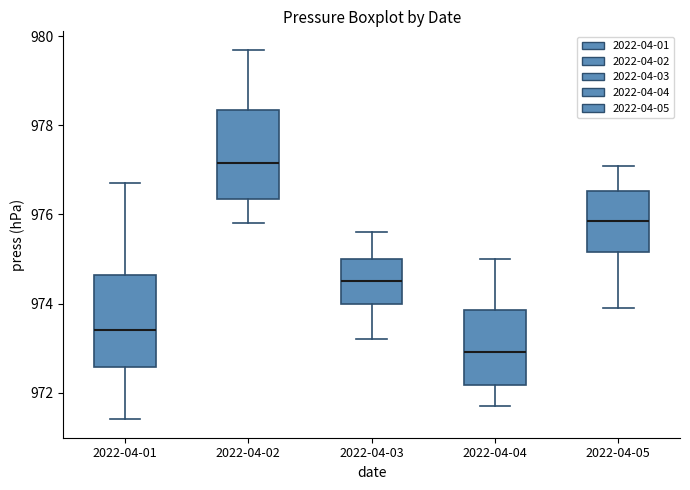

Reading left to right, transcribe this box plot: for each box, give where its median line is, the range the box spans, and where its two whiskers end, as read against the y-axis. The values are not printed on the chart, so give them approximately, as read against the axis.

2022-04-01: median 973.4, box 972.6 to 974.6, whiskers 971.4 to 976.8
2022-04-02: median 977.2, box 976.4 to 978.4, whiskers 975.8 to 979.8
2022-04-03: median 974.6, box 974.0 to 975.0, whiskers 973.2 to 975.6
2022-04-04: median 973.0, box 972.2 to 973.8, whiskers 971.8 to 975.0
2022-04-05: median 975.8, box 975.2 to 976.6, whiskers 974.0 to 977.2